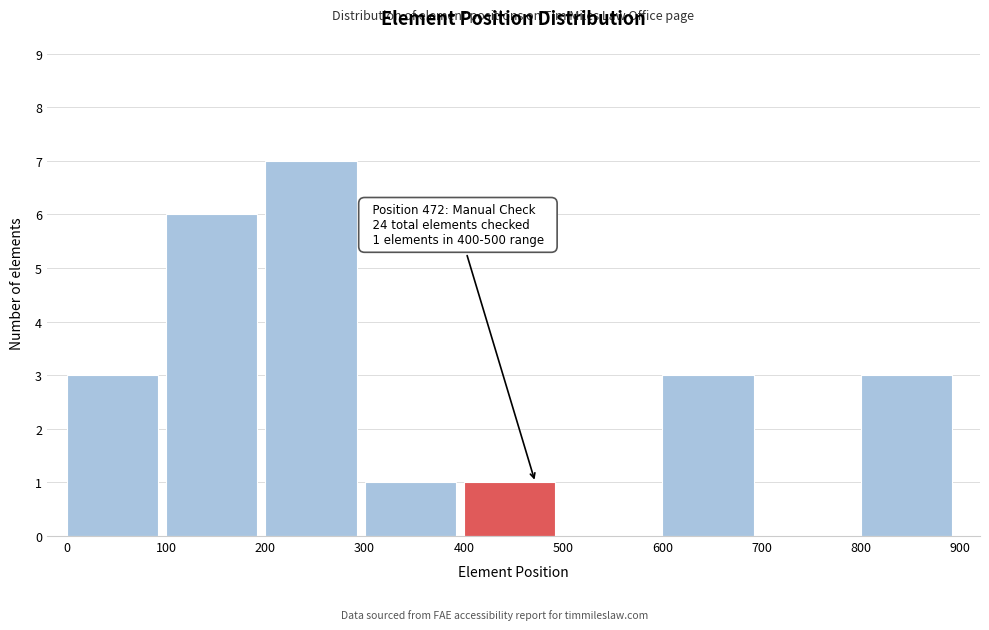

Which range on the x-axis has the tallest bar?

200 to 300